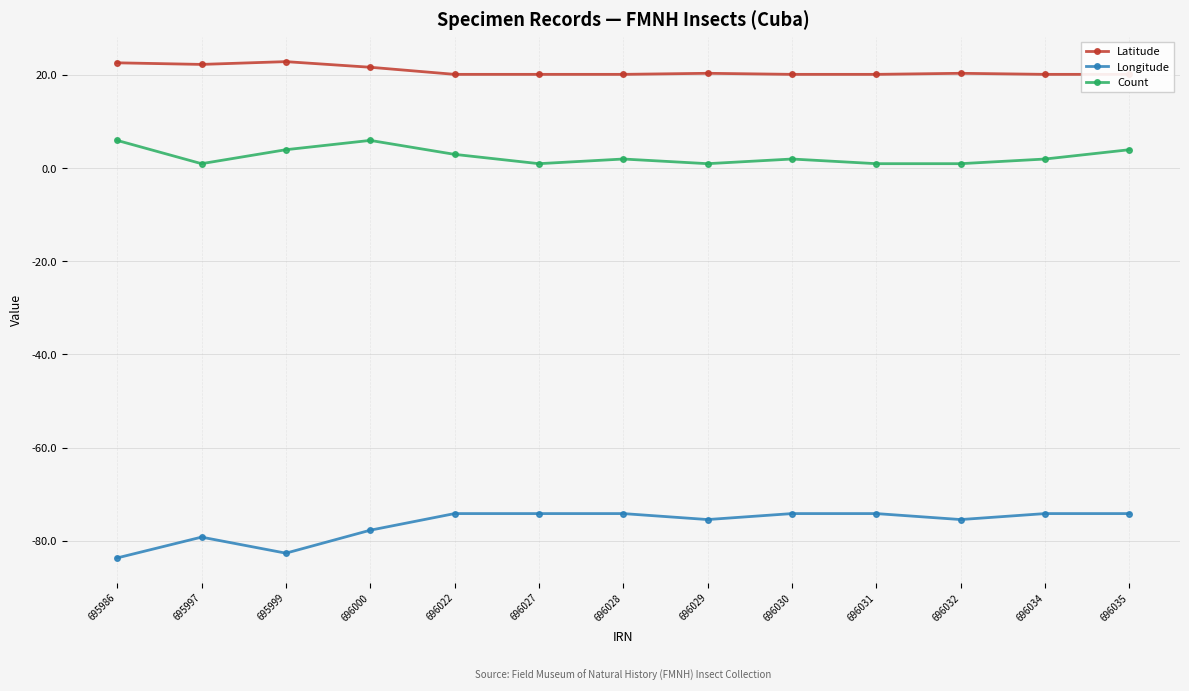

True or false: Longitude and Count cross at least once.

False